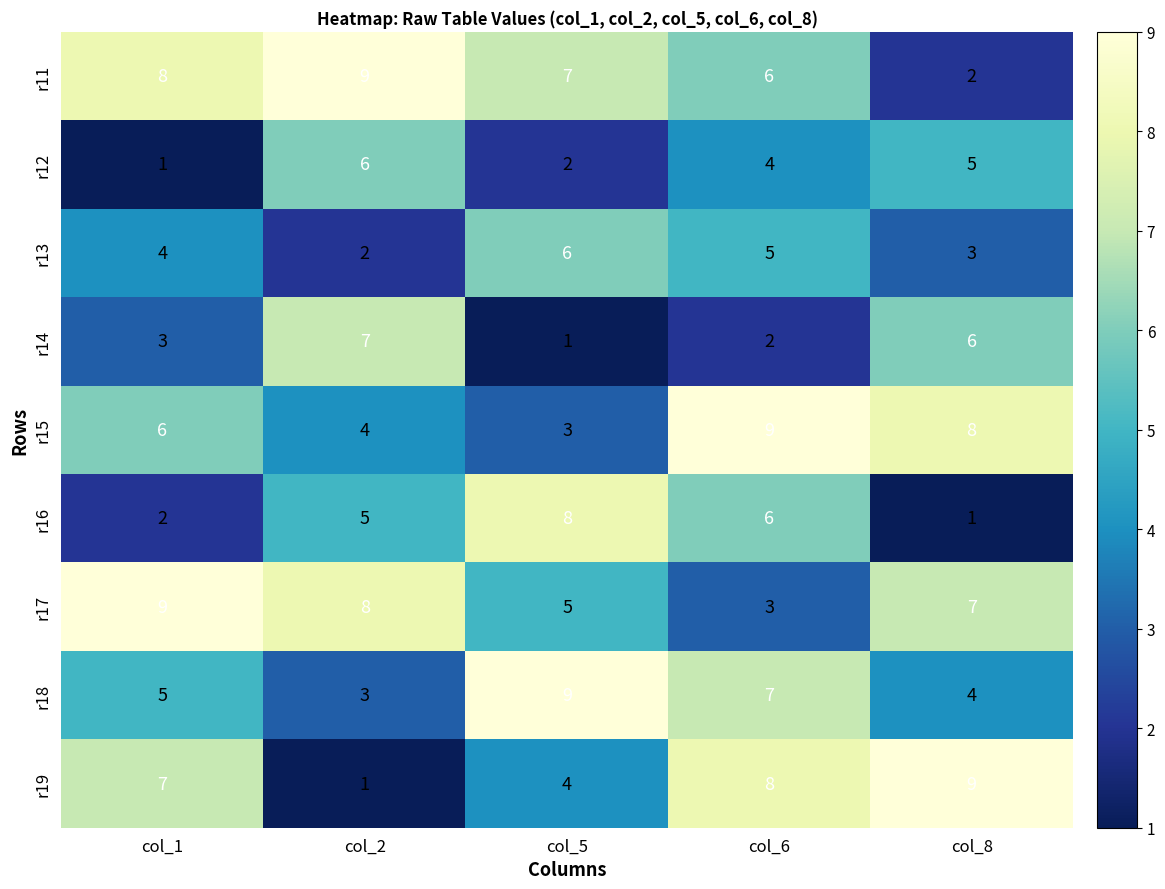

Count the number of categories in the chart.

5